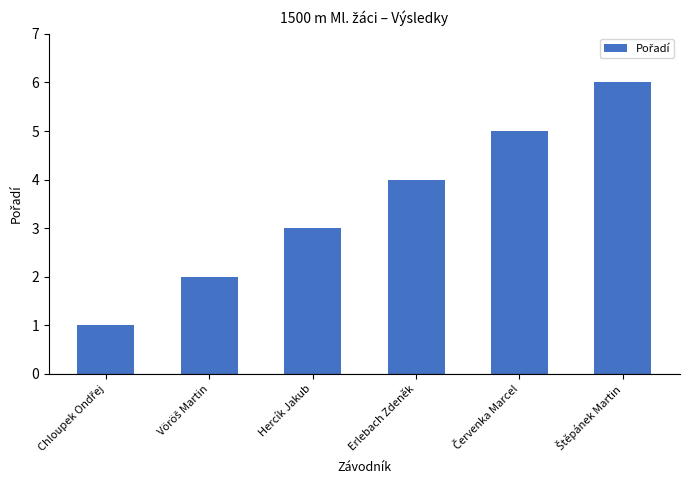

What is the sum of all values?

21